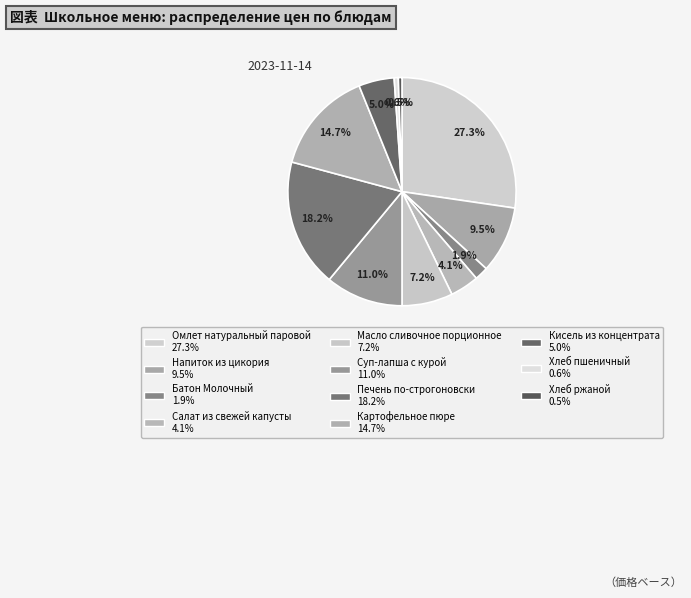

How many segments does this pie chart have?

11